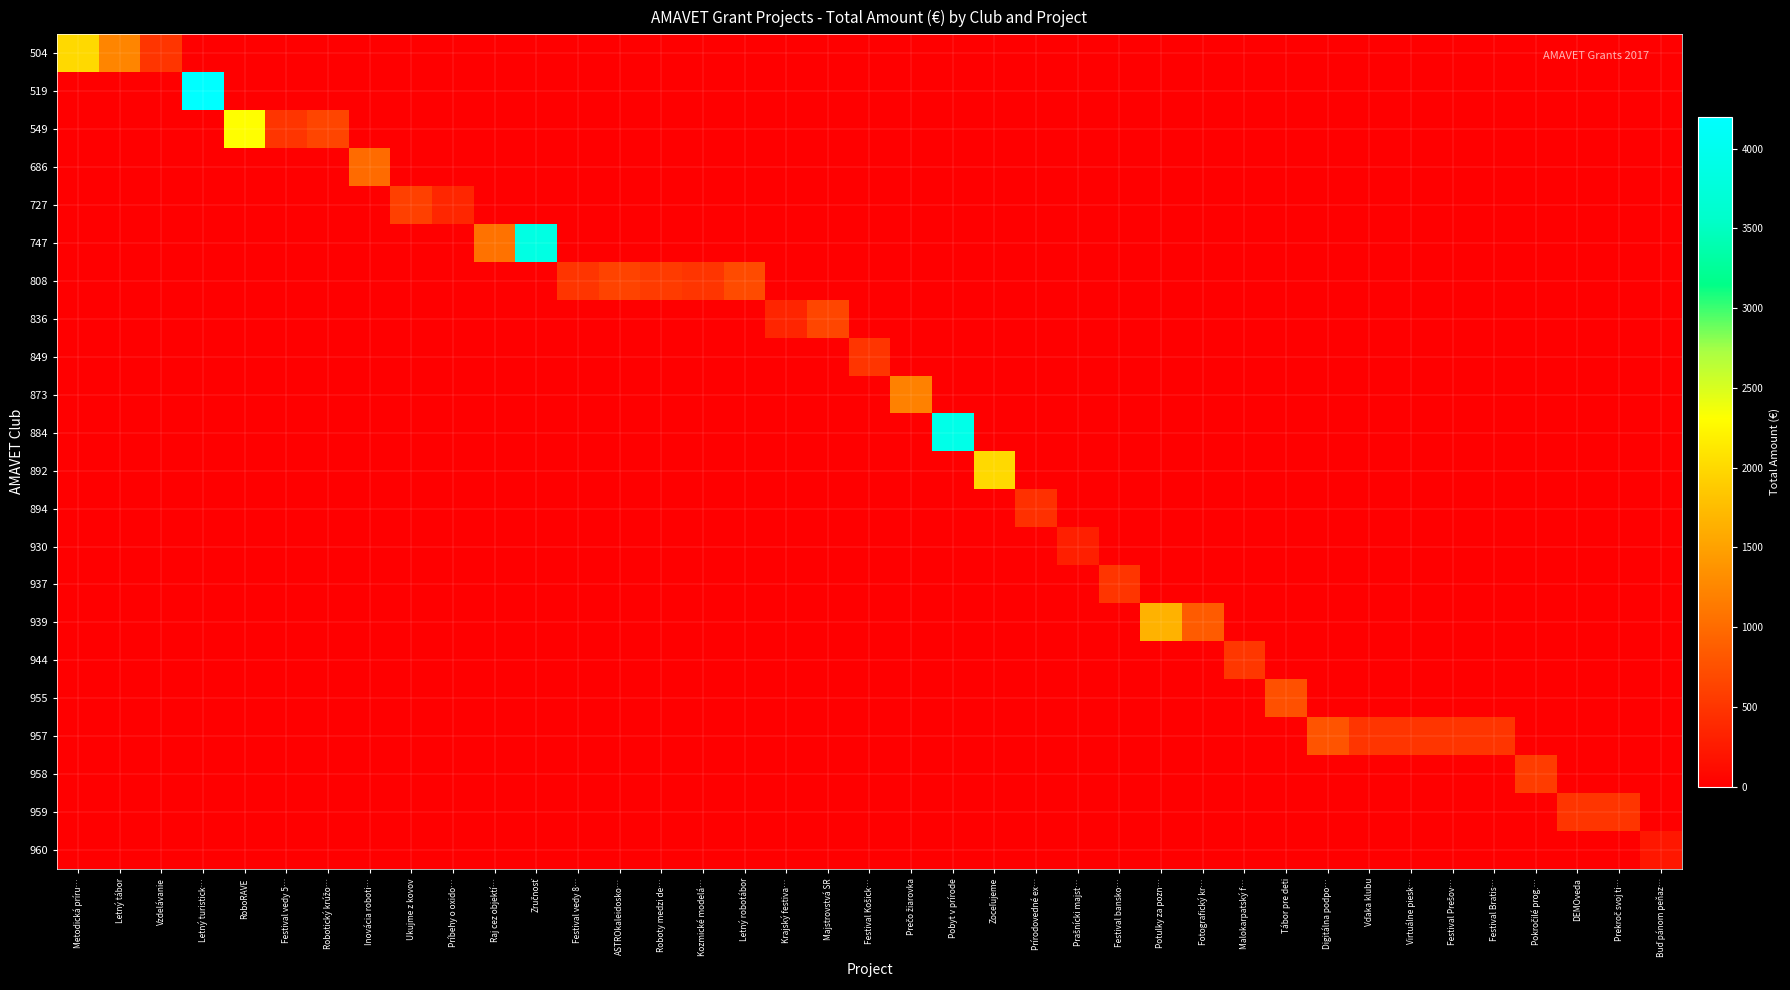

What is the greatest value displayed?

4200.0